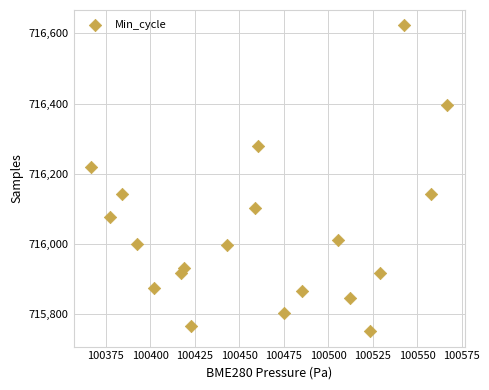

What is the range of Y values (max minus min)?

871